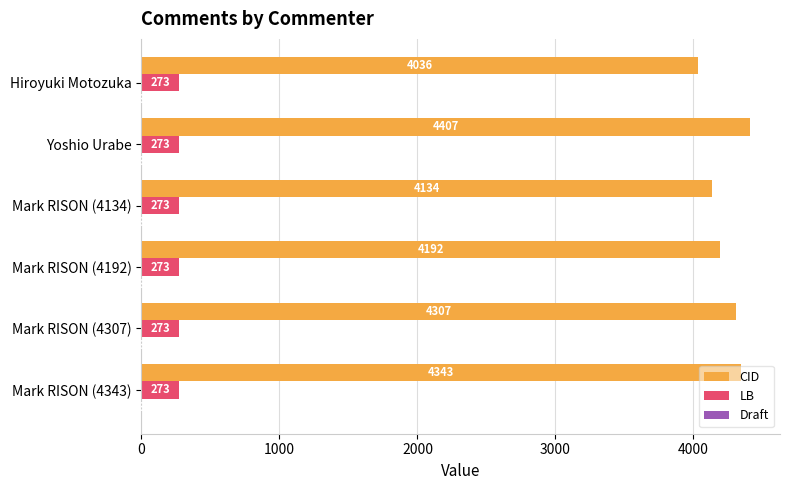

True or false: CID has a value of 4134 at Mark RISON (4134).

True